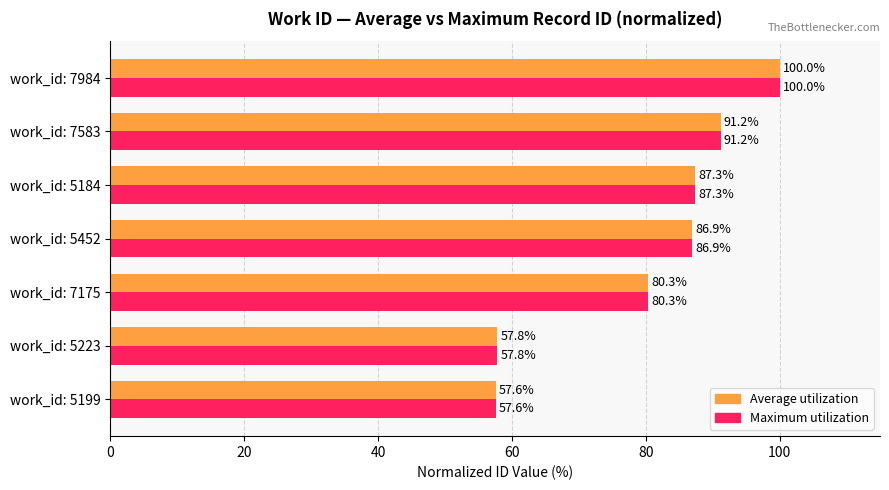

What is the minimum value shown in the chart?

57.6